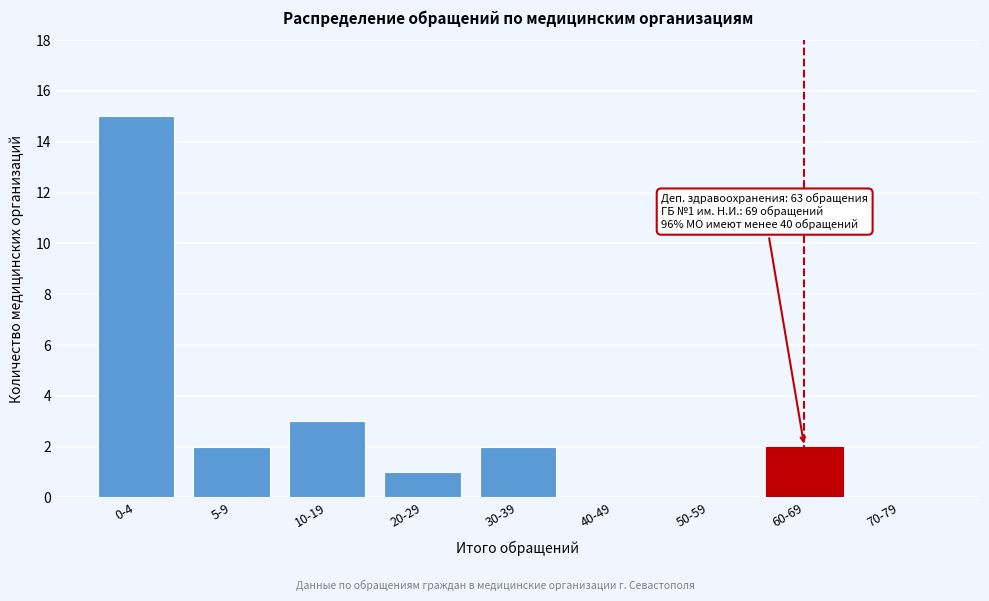

Reading left to right, transcribe all the data shown in this chart.

0-4=15	5-9=2	10-19=3	20-29=1	30-39=2	40-49=0	50-59=0	60-69=2	70-79=0